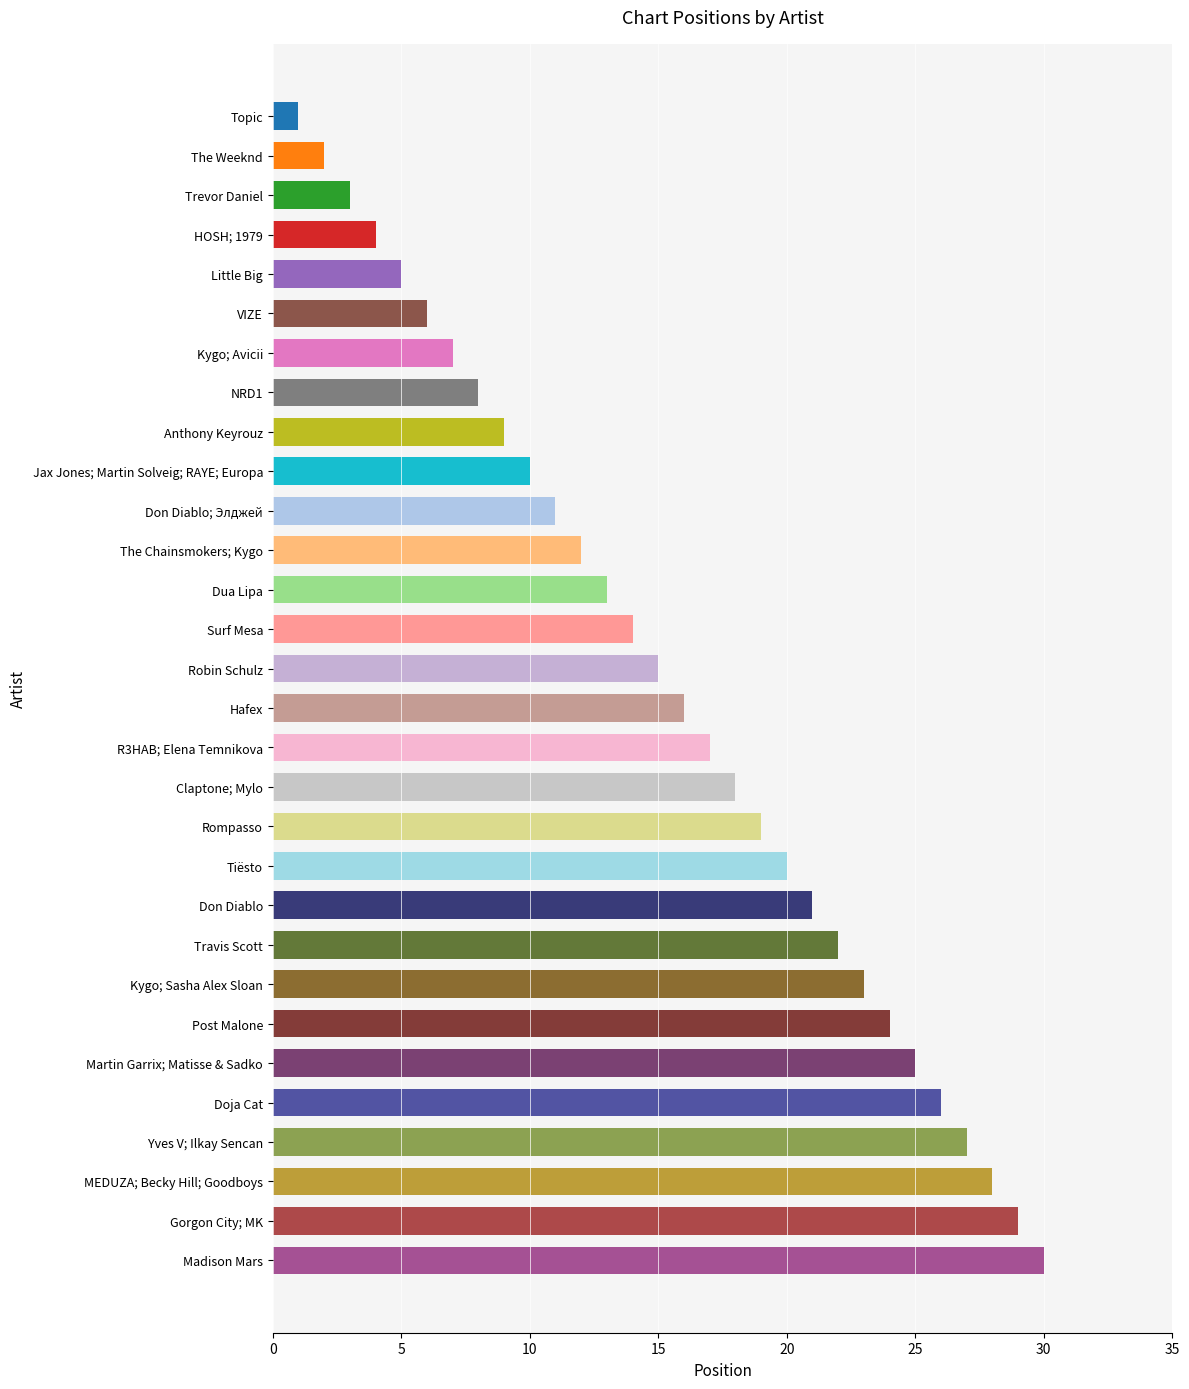

What is the label of the 25th bar from the bottom?

VIZE